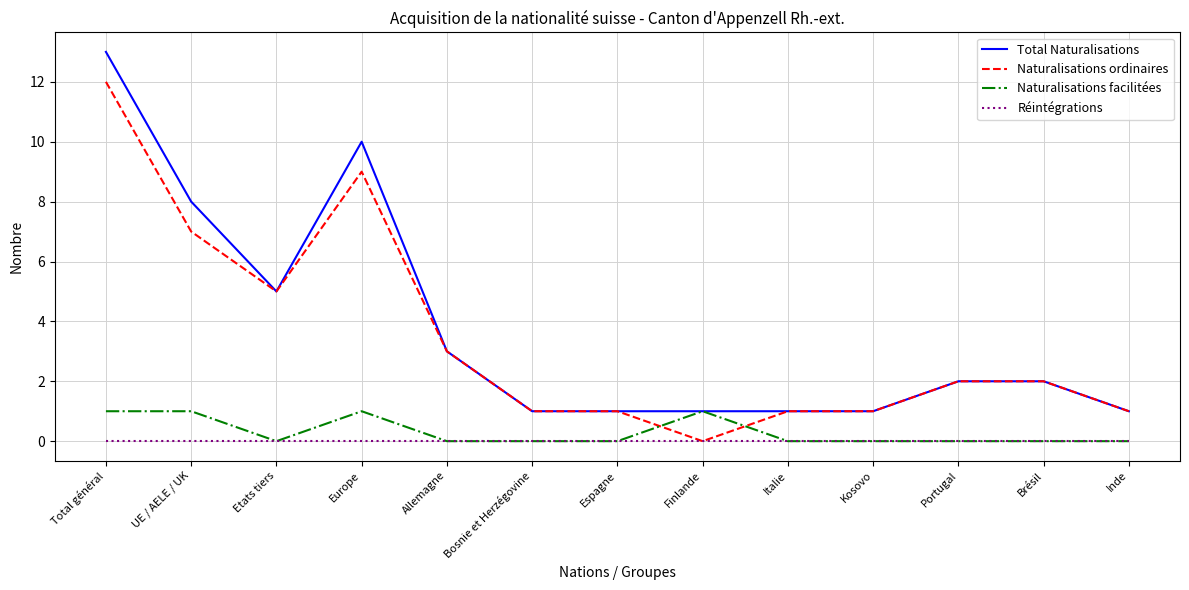

What position from the right is UE / AELE / UK?

12